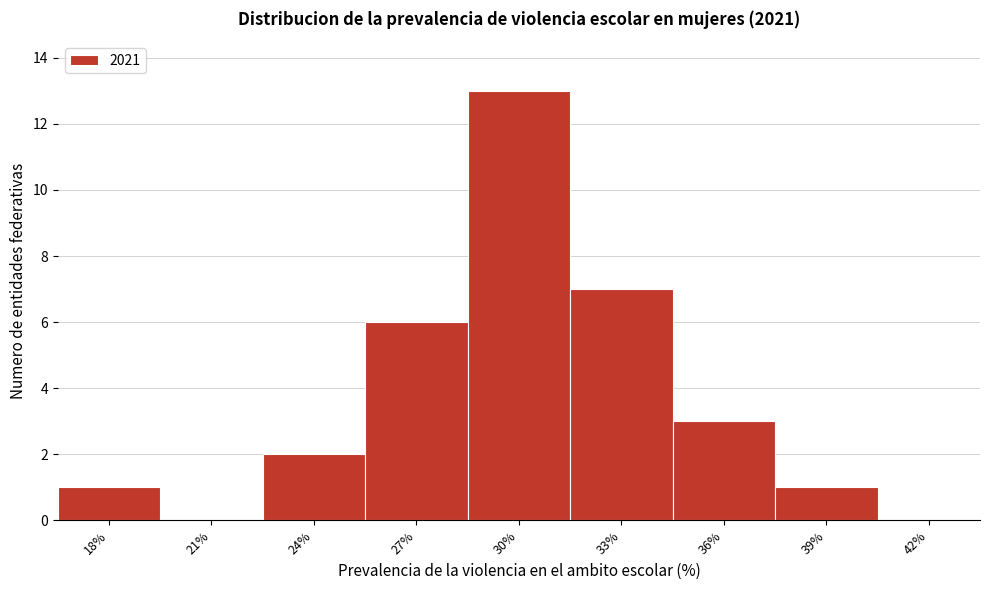

Reading left to right, what are all the values shown in this chart?

18%=1	21%=0	24%=2	27%=6	30%=13	33%=7	36%=3	39%=1	42%=0